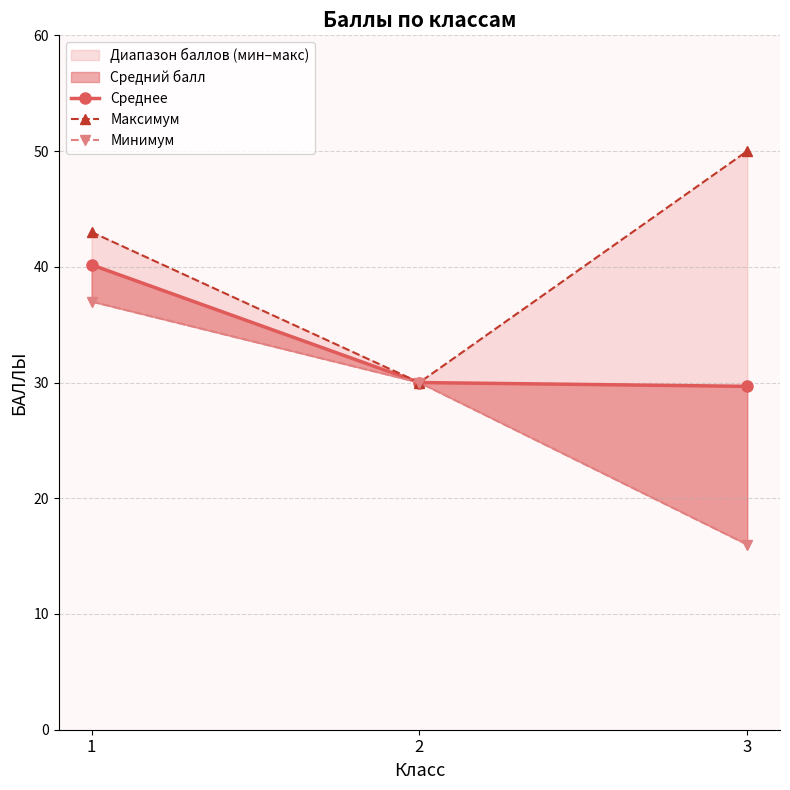

Is it true that Максимум equals 10.8 at 3?

False